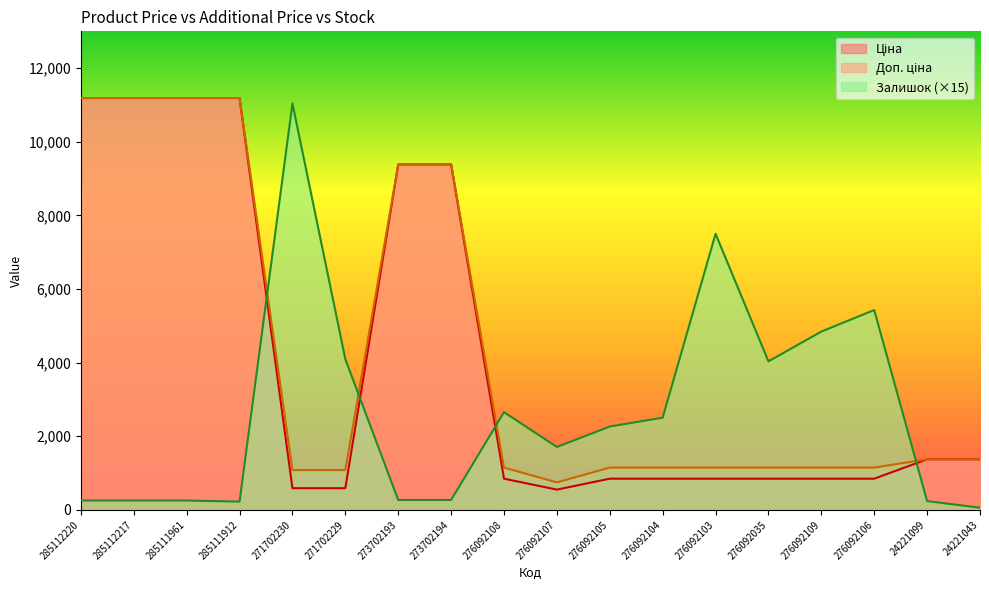

Is the value of Ціна at 276092103 greater than the value of Доп. ціна at 271702230?

No